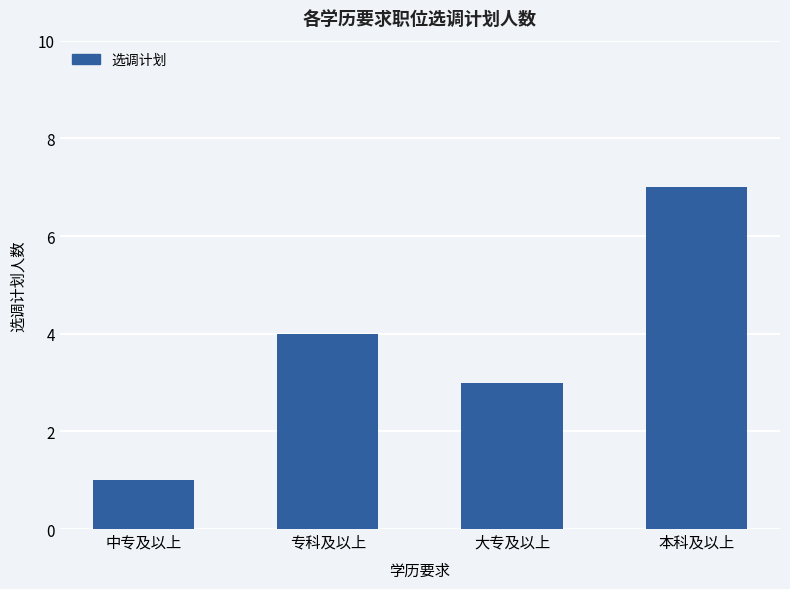

What is the average value?

4